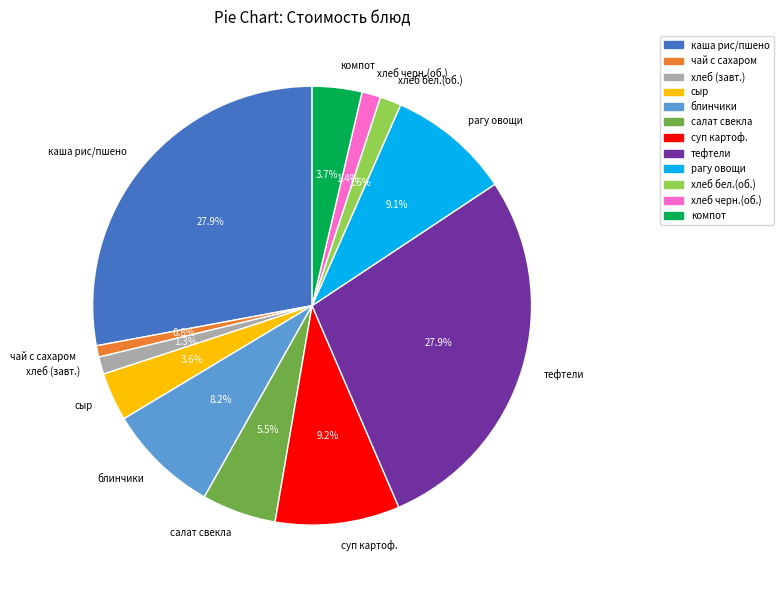

What is the ratio of the value at рагу овощи to the value at компот?

2.5